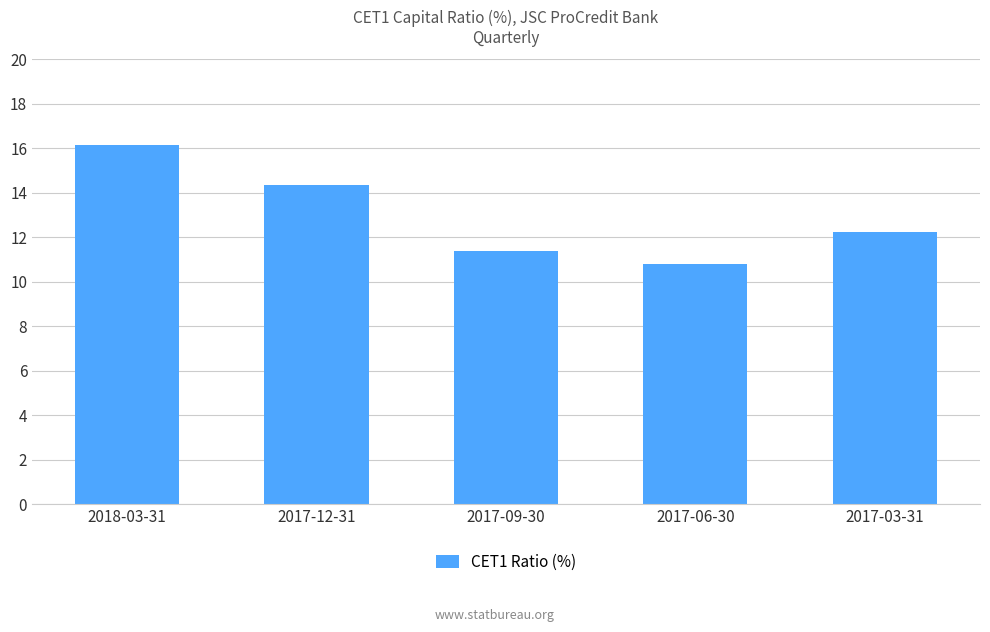

Are the bars horizontal?

No